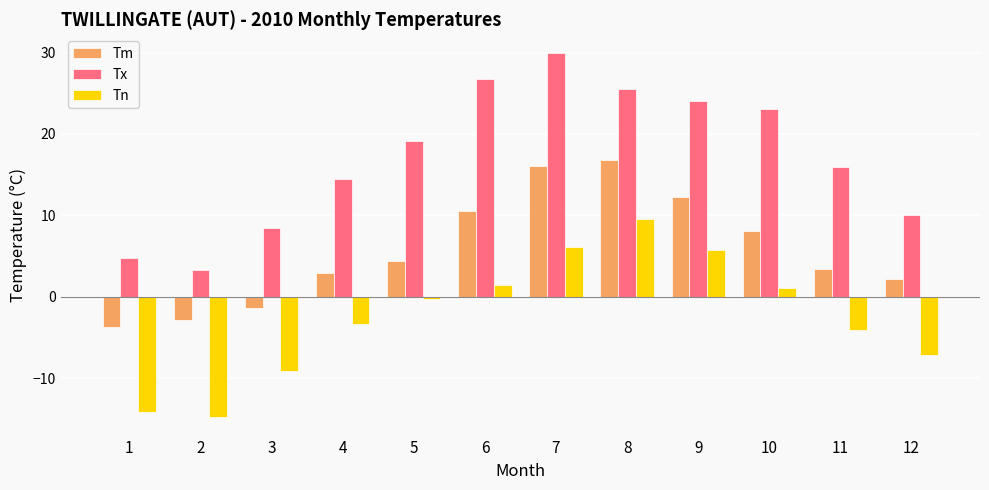

Which category has the lowest value in the Tn series?

2